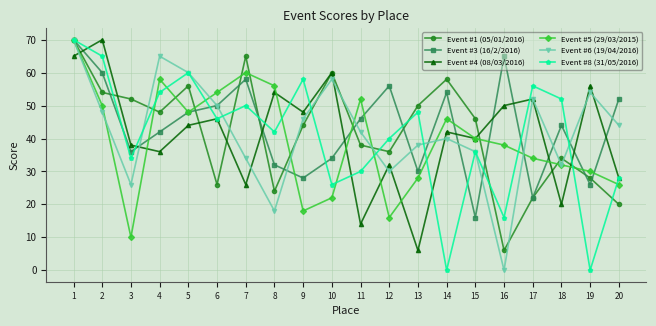

What value does the Event #4 (08/03/2016) series have at 5, to the nearest 10?

40